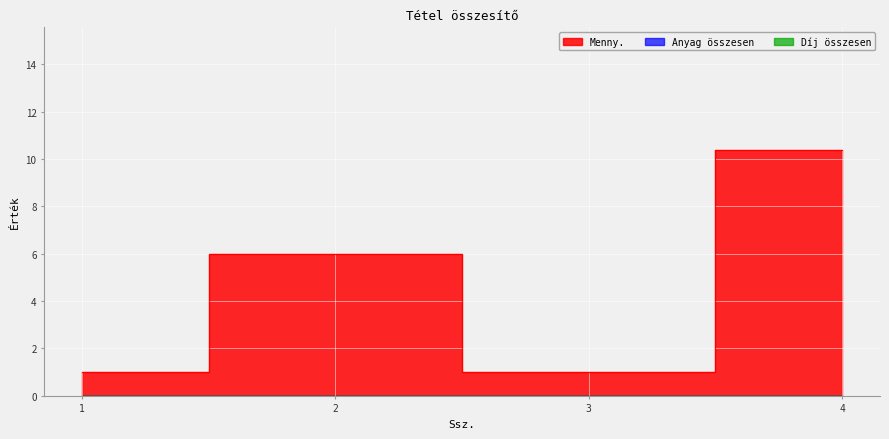

The Menny. series shows 8.1 at 2. True or false?

False